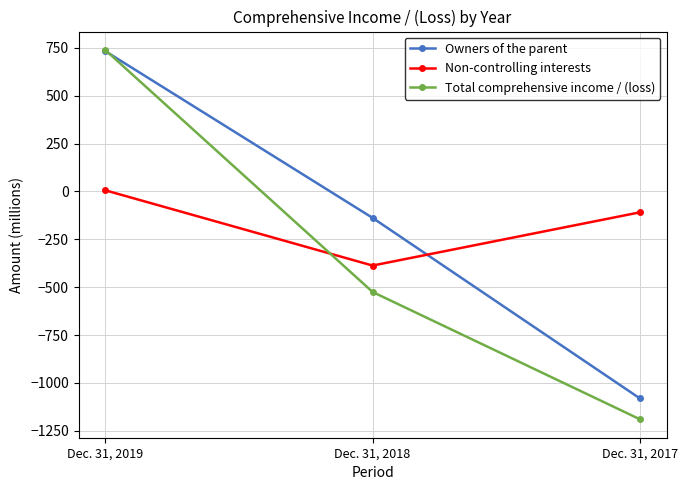

At which label is Owners of the parent closest to -174?

Dec. 31, 2018